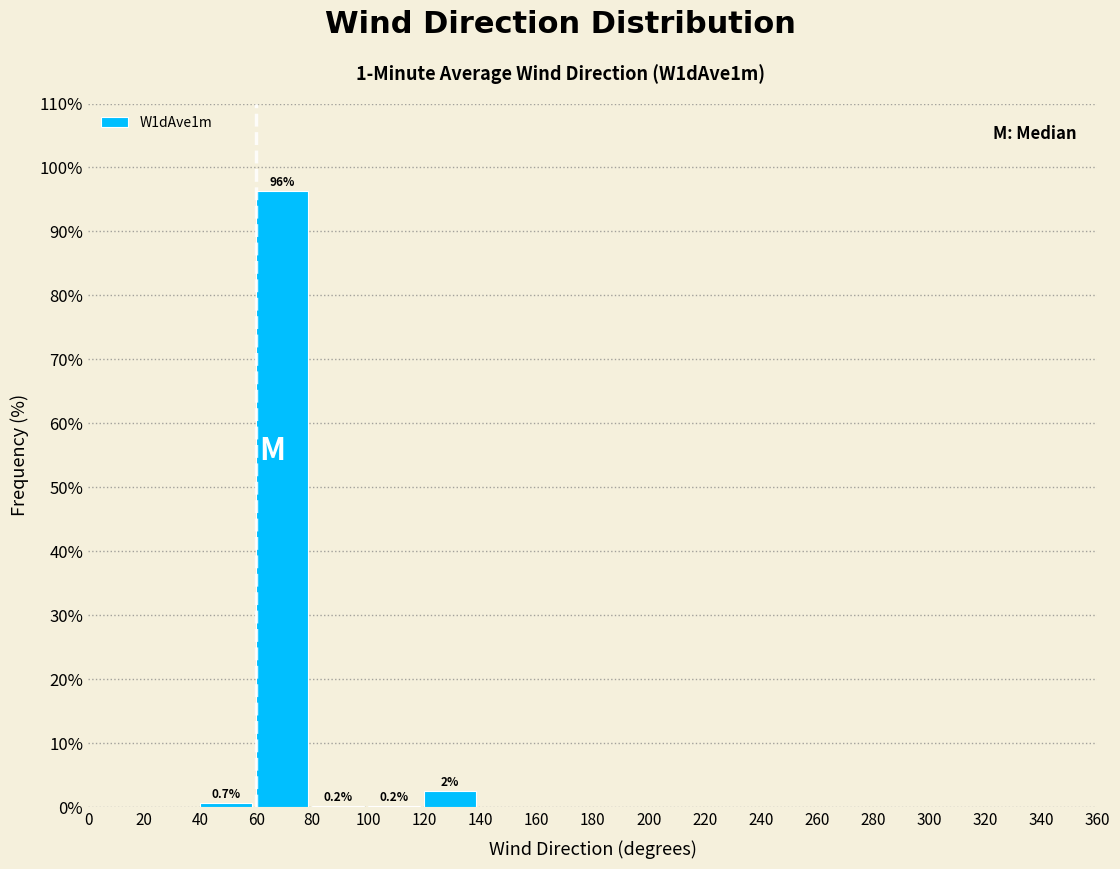

Over which range of the x-axis is the bar tallest?

60 to 80